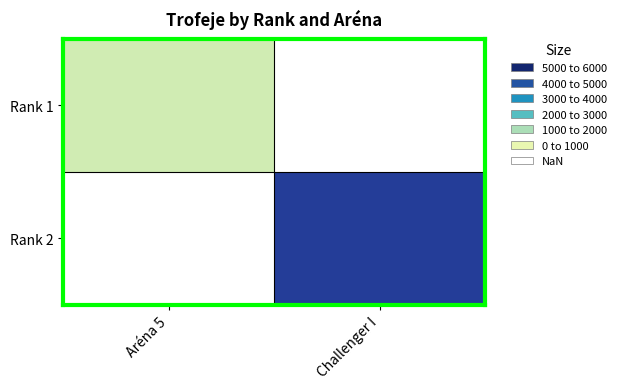

Is the value of Rank 2 at Aréna 5 greater than the value of Rank 1 at Challenger I?

No